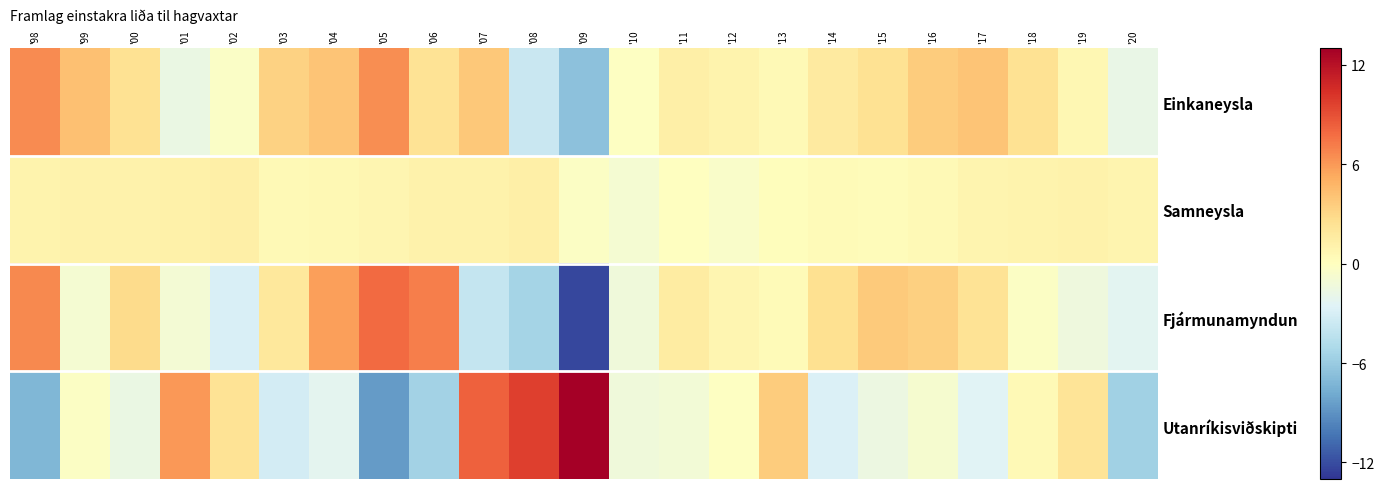

Reading left to right, transcribe all the data shown in this chart.

Einkaneysla: '98=6.5	'99=4.2	'00=2.4	'01=-1.6	'02=-0.4	'03=3.2	'04=4.0	'05=6.5	'06=2.2	'07=3.8	'08=-3.7	'09=-6.6	'10=-0.2	'11=1.3	'12=1.0	'13=0.5	'14=1.7	'15=2.4	'16=3.6	'17=4.0	'18=2.4	'19=0.7	'20=-1.8
Samneysla: '98=0.9	'99=1.1	'00=1.1	'01=1.1	'02=1.3	'03=0.5	'04=0.6	'05=0.7	'06=1.1	'07=1.0	'08=1.3	'09=-0.2	'10=-0.8	'11=-0.1	'12=-0.4	'13=0.2	'14=0.3	'15=0.2	'16=0.5	'17=0.8	'18=0.9	'19=1.0	'20=0.8
Fjármunamyndun: '98=6.6	'99=-0.9	'00=2.8	'01=-1.0	'02=-2.9	'03=1.8	'04=5.7	'05=7.9	'06=7.0	'07=-3.9	'08=-5.4	'09=-12.3	'10=-1.2	'11=1.6	'12=0.8	'13=0.3	'14=2.5	'15=3.7	'16=3.5	'17=2.3	'18=-0.2	'19=-1.4	'20=-2.3
Utanríkisviðskipti: '98=-7.2	'99=-0.2	'00=-1.6	'01=6.1	'02=2.3	'03=-3.1	'04=-2.2	'05=-8.6	'06=-5.6	'07=8.3	'08=9.7	'09=12.9	'10=-1.3	'11=-1.1	'12=-0.2	'13=3.6	'14=-2.8	'15=-1.6	'16=-0.8	'17=-2.5	'18=0.4	'19=2.2	'20=-5.6